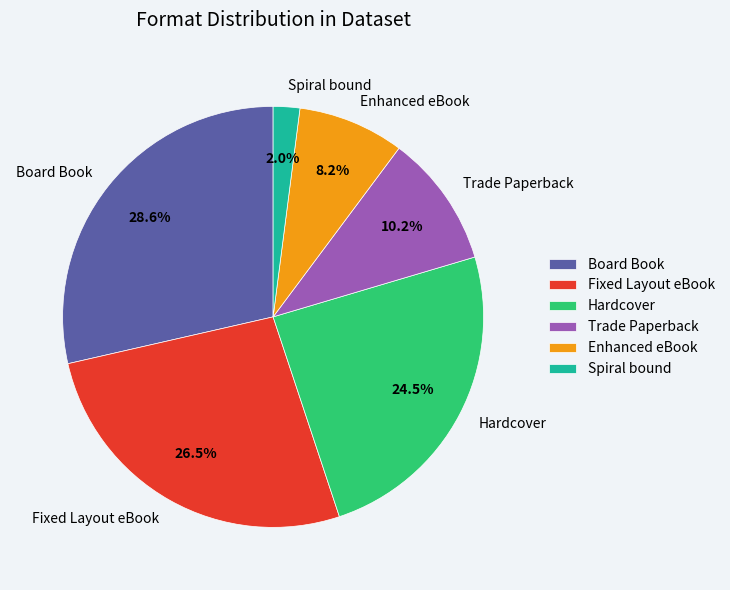

Which category has the biggest portion of the pie?

Board Book